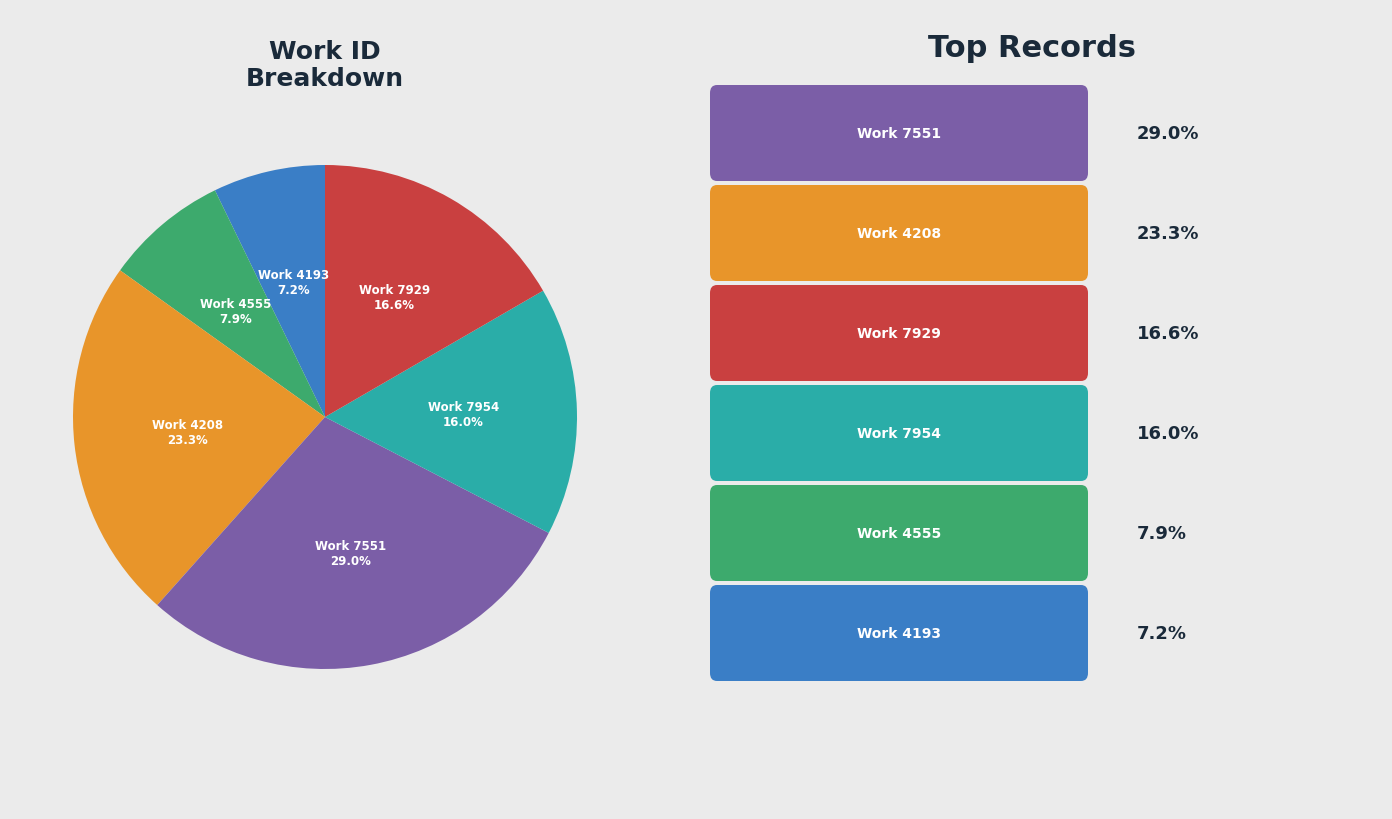

How many segments does this pie chart have?

6